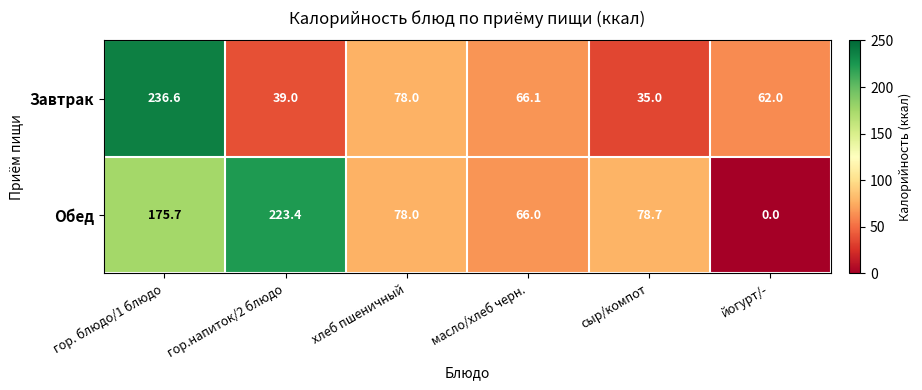

What is the difference between the maximum and minimum values in the Обед series?

223.4